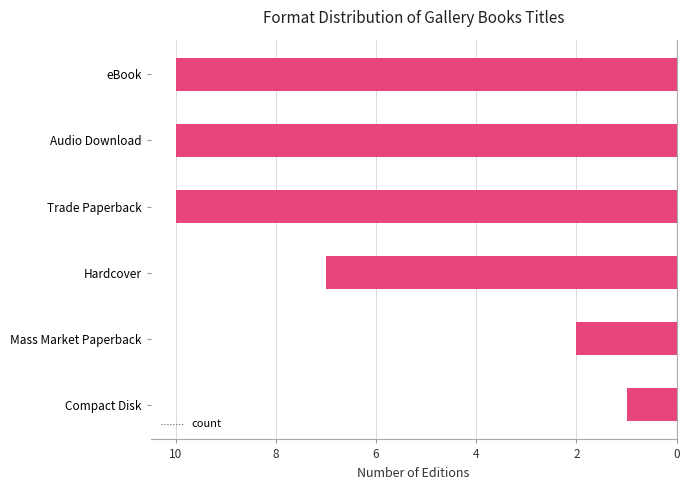

Does the chart contain any negative values?

Yes